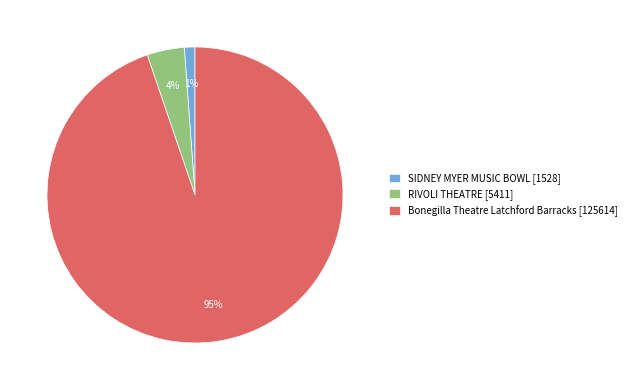

How many segments does this pie chart have?

3